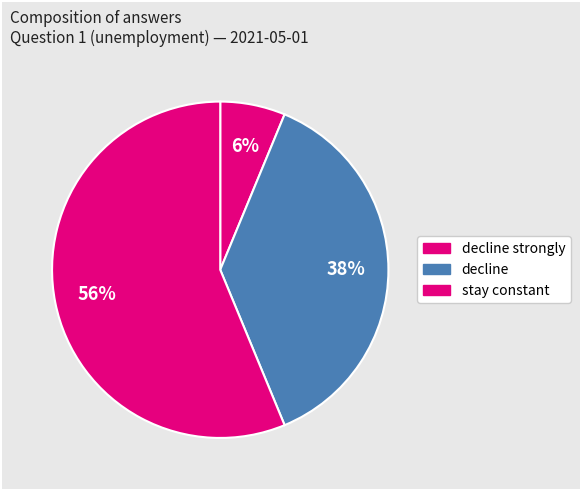

Count the number of slices in the pie.

3